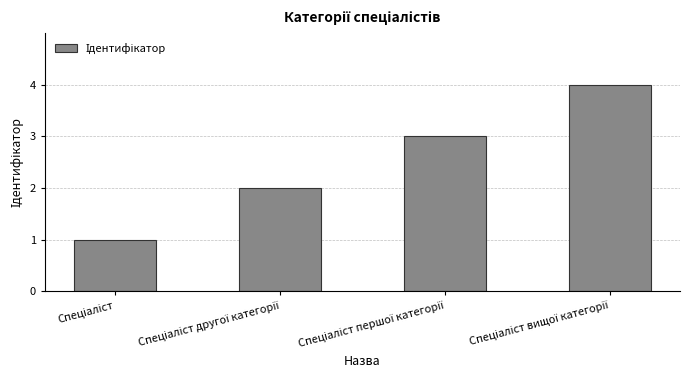

What is the difference between the maximum and minimum values?

3